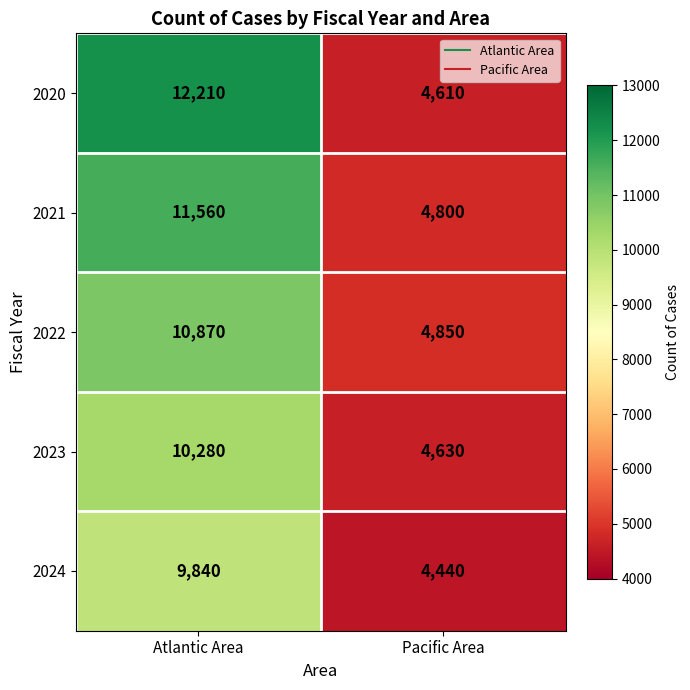

Is the value of 2020 at Atlantic Area greater than the value of 2024 at Pacific Area?

Yes